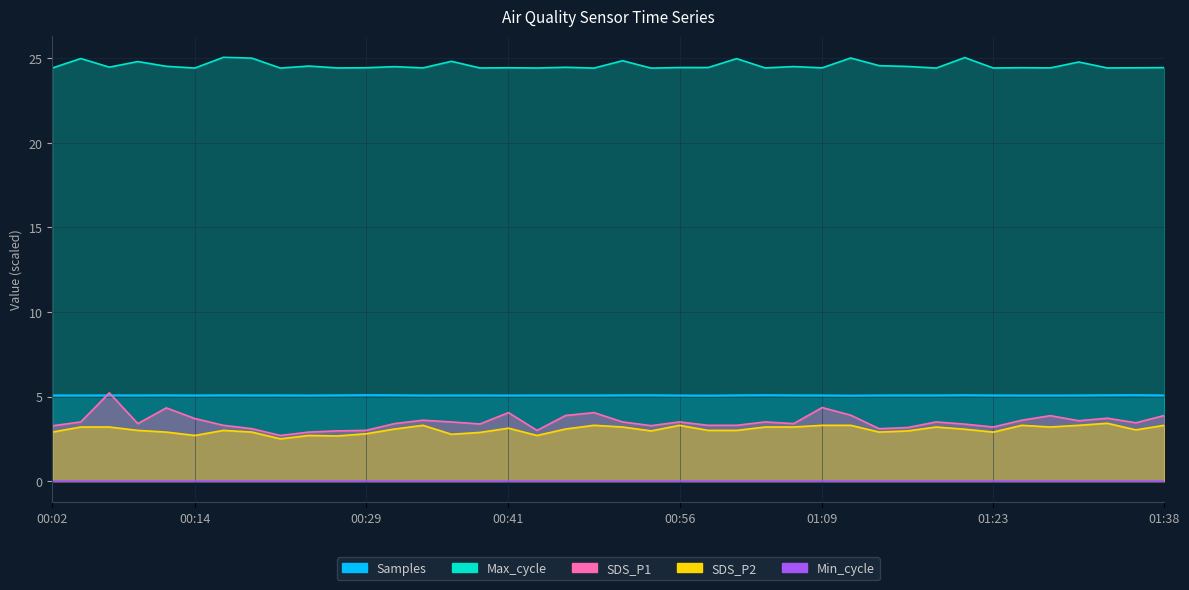

What is the average value of the Max_cycle series?

24.6